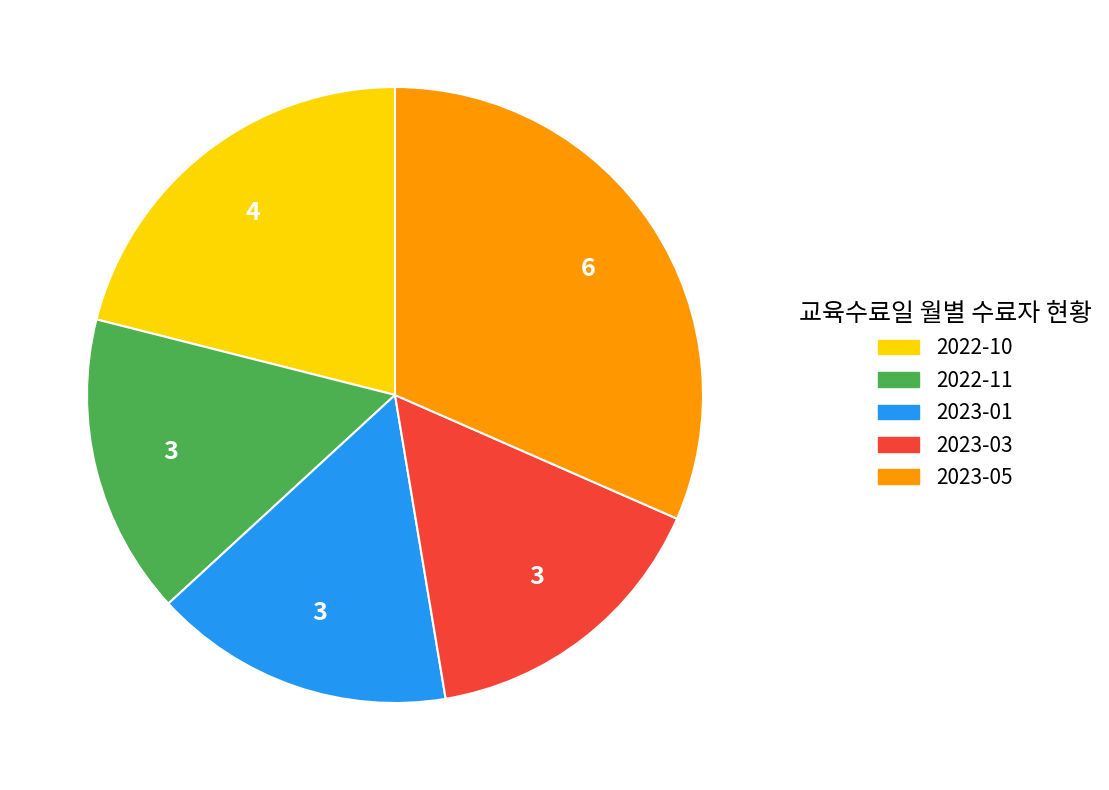

Does any single category account for the majority?

No